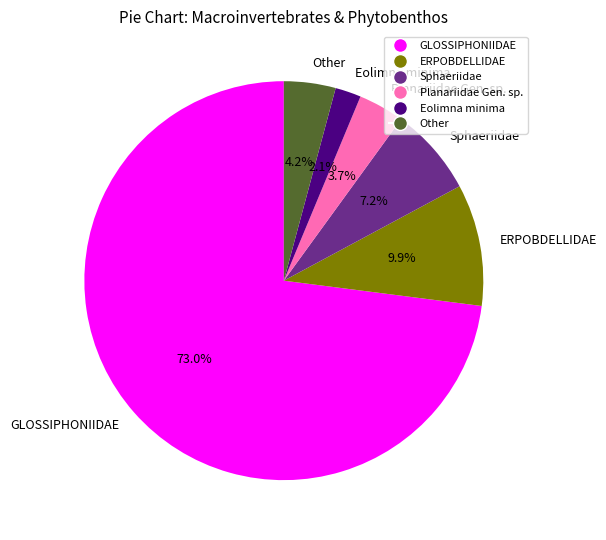

Does any single category account for the majority?

Yes